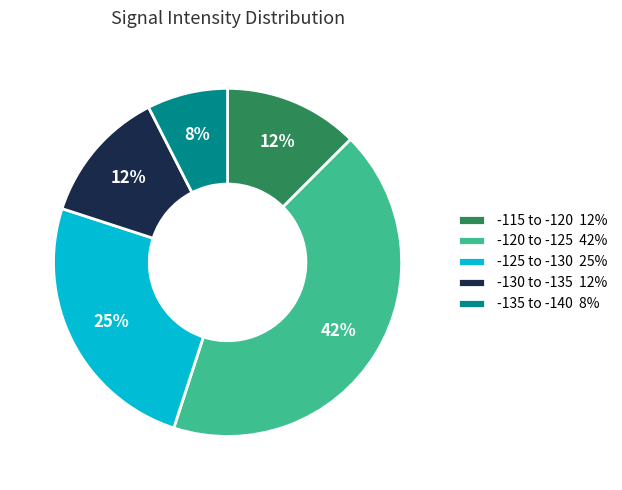

The -125 to -130 25% slice represents 33% of the pie. True or false?

False